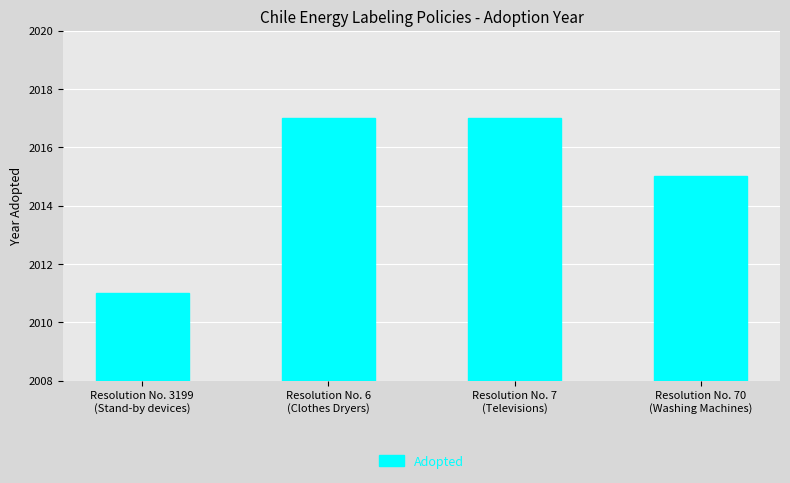

What is the difference between the maximum and minimum values?

6